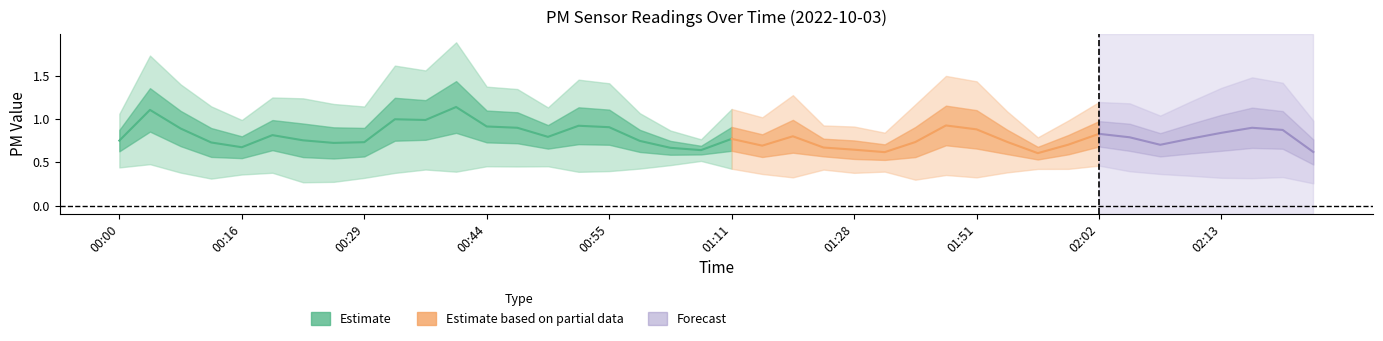

What is the sum of all P2 values?

21.2